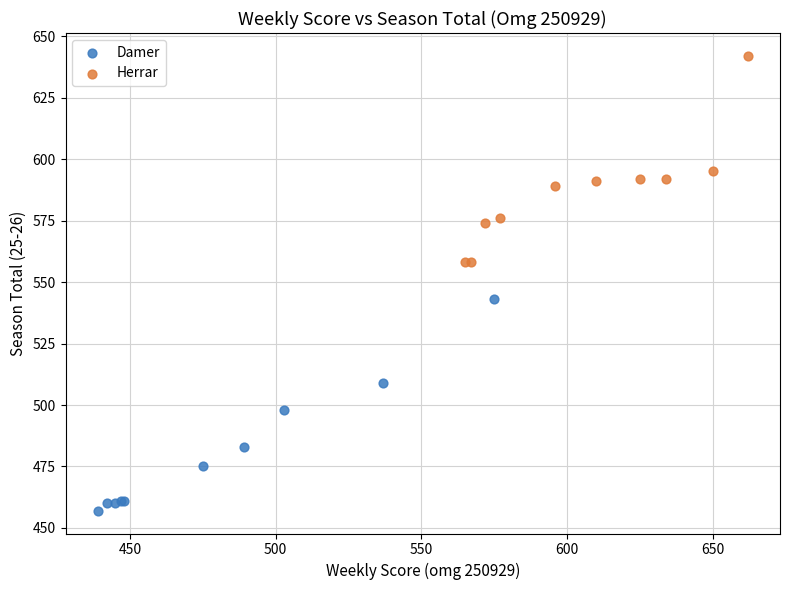

Which series contains the highest Y value?

Herrar